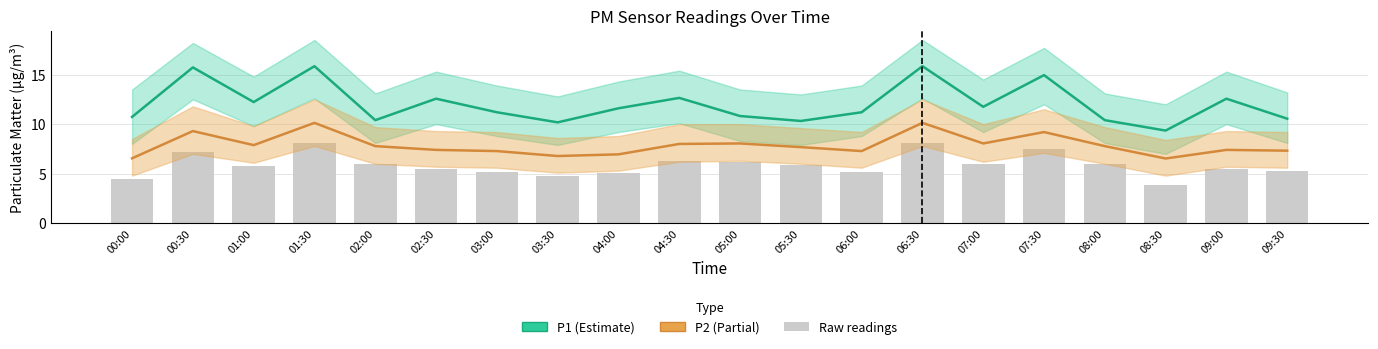

At which label does P1 first exceed 11?

00:30